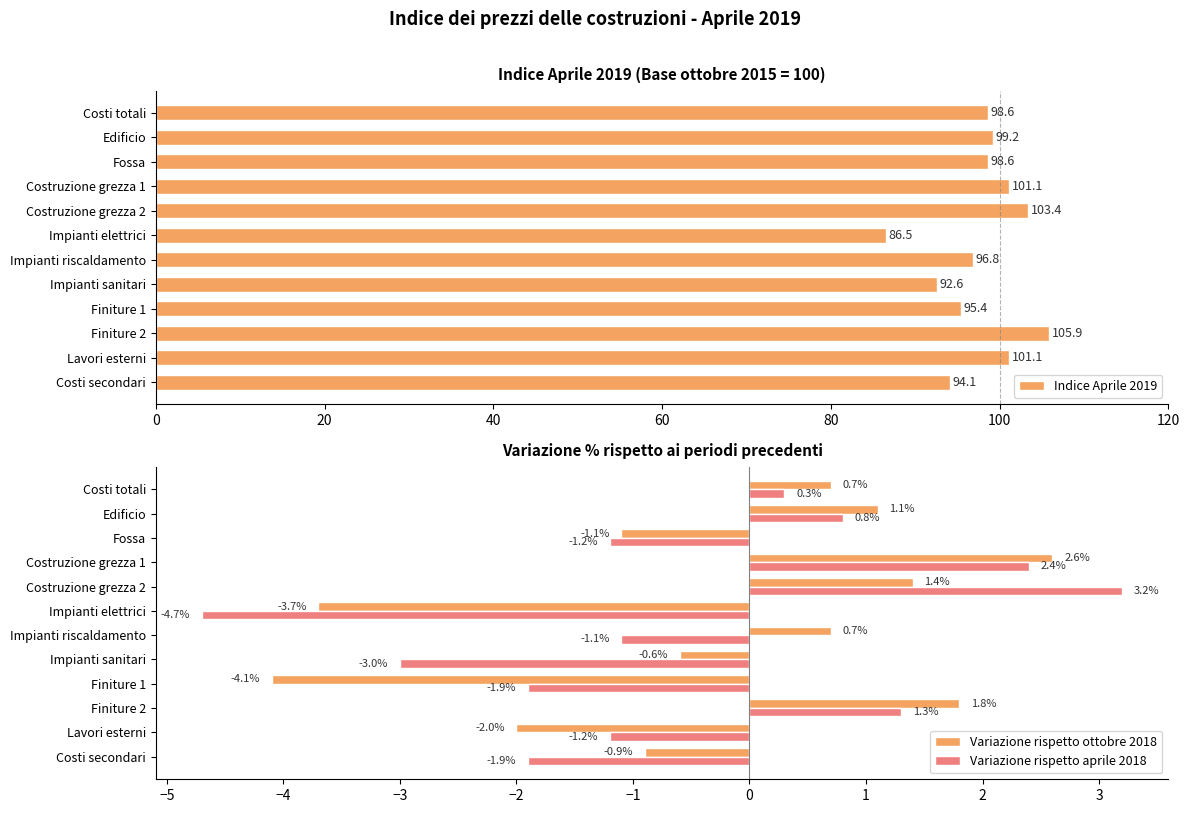

Reading left to right, list all the values displayed in this chart.

Indice Aprile 2019: 98.6	99.2	98.6	101.1	103.4	86.5	96.8	92.6	95.4	105.9	101.1	94.1
Variazione rispetto ottobre 2018: 0.7	1.1	-1.1	2.6	1.4	-3.7	0.7	-0.6	-4.1	1.8	-2.0	-0.9
Variazione rispetto aprile 2018: 0.3	0.8	-1.2	2.4	3.2	-4.7	-1.1	-3.0	-1.9	1.3	-1.2	-1.9